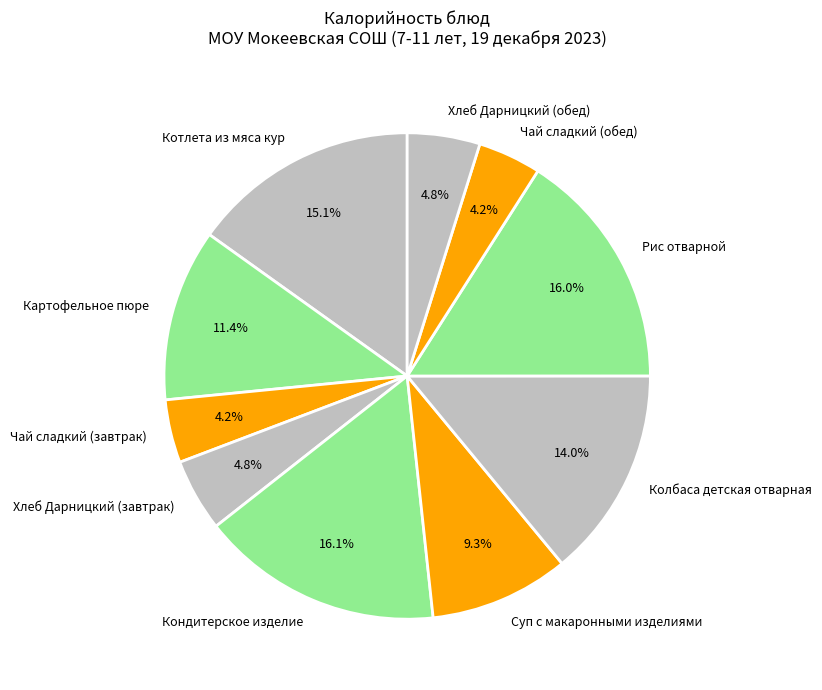

Does Котлета из мяса кур represent more than half of the total?

No